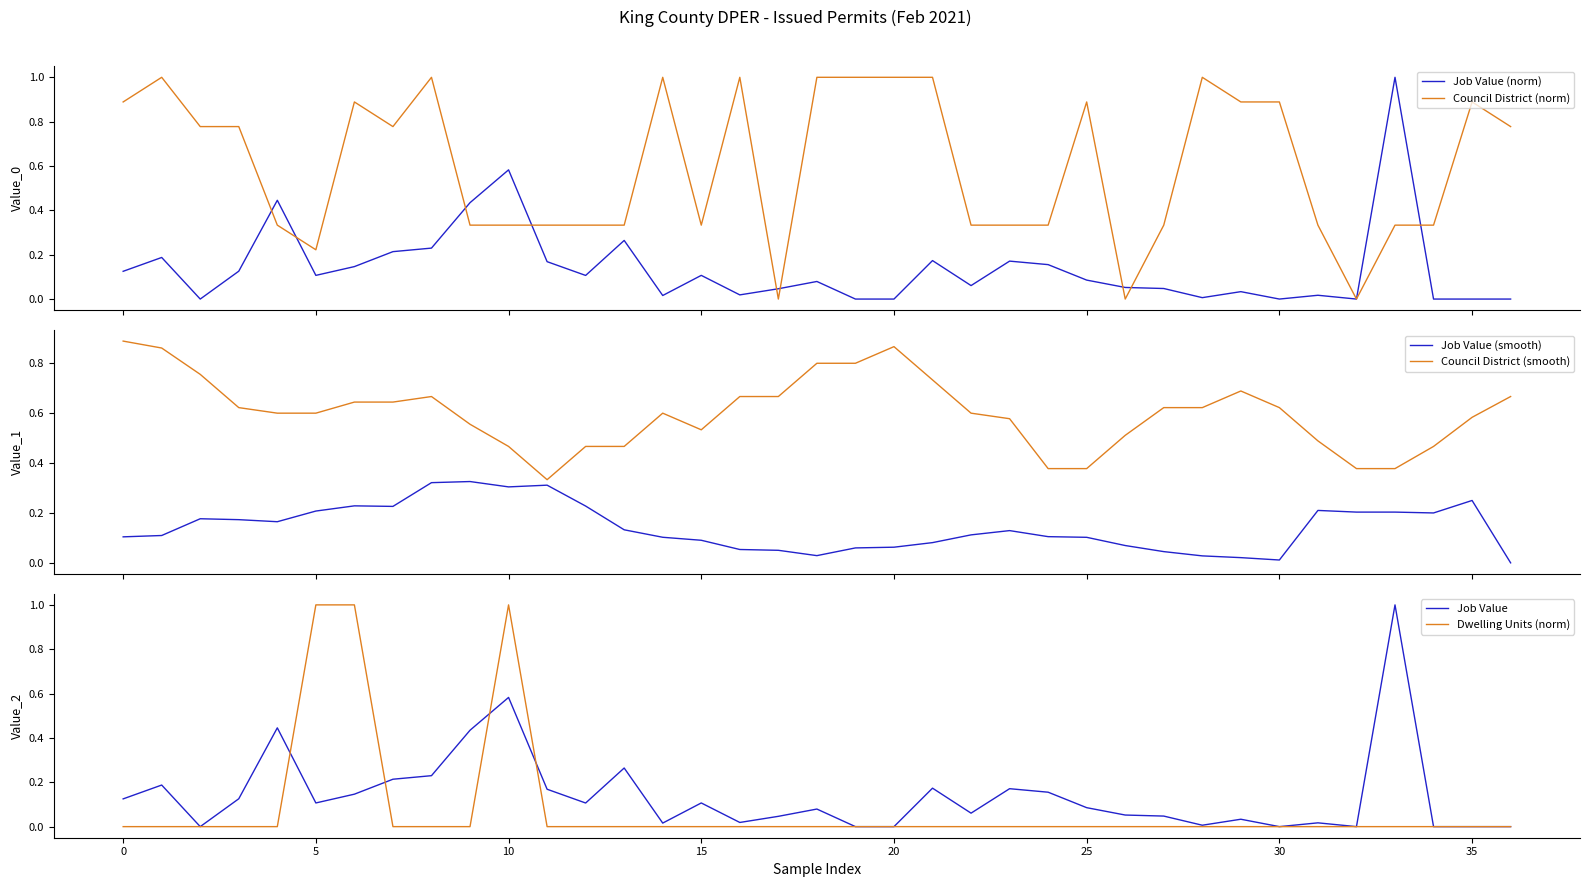

What is the maximum value for Council District (norm)?

1.0